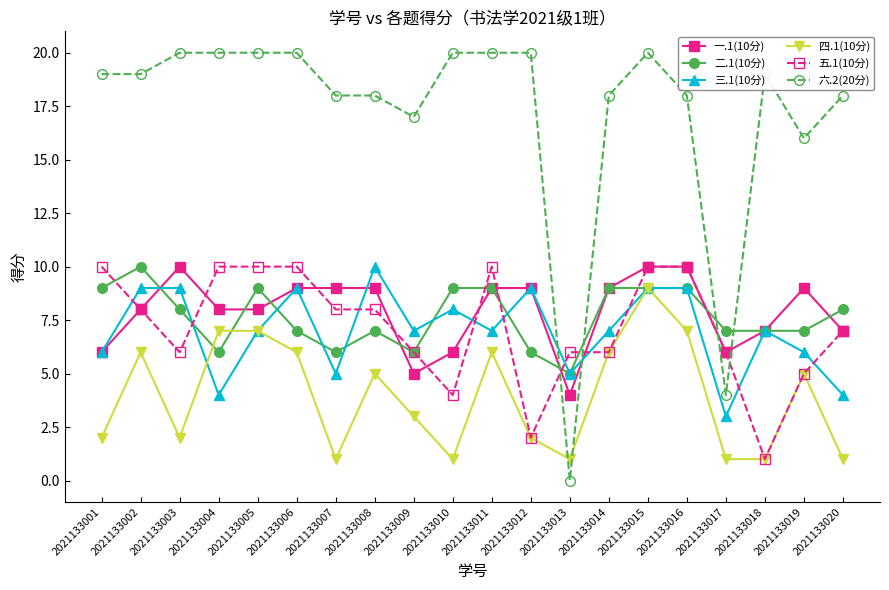

True or false: 六.2(20分) has a value of 4 at 2021133017.

True